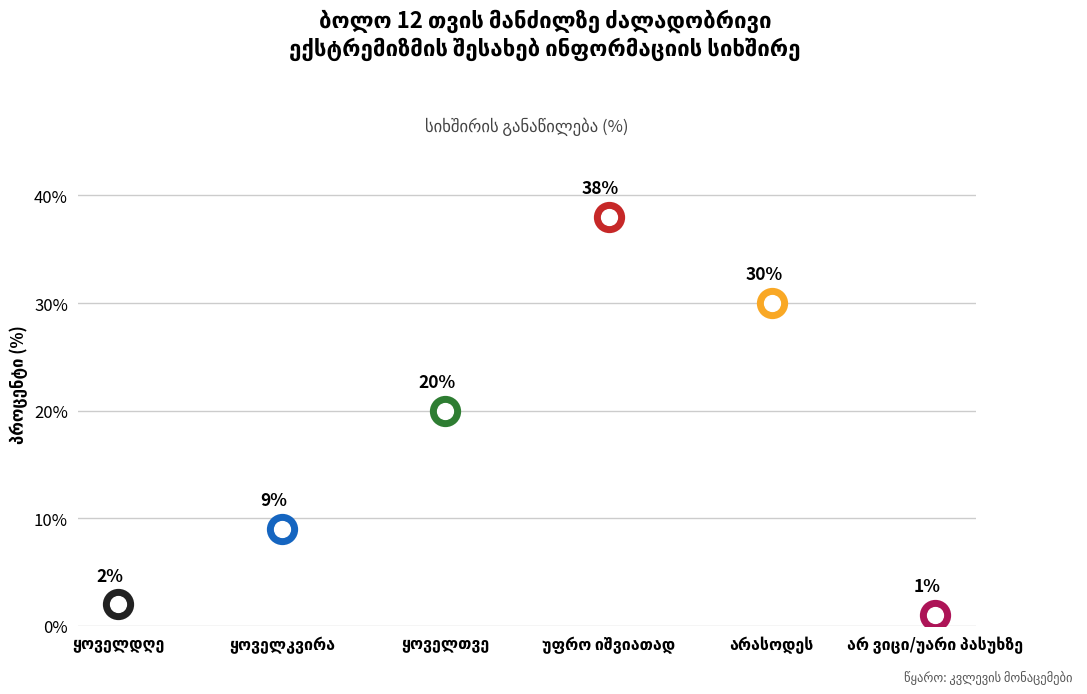

What is the change in value from ყოველკვირა to უფრო იშვიათად?

+29